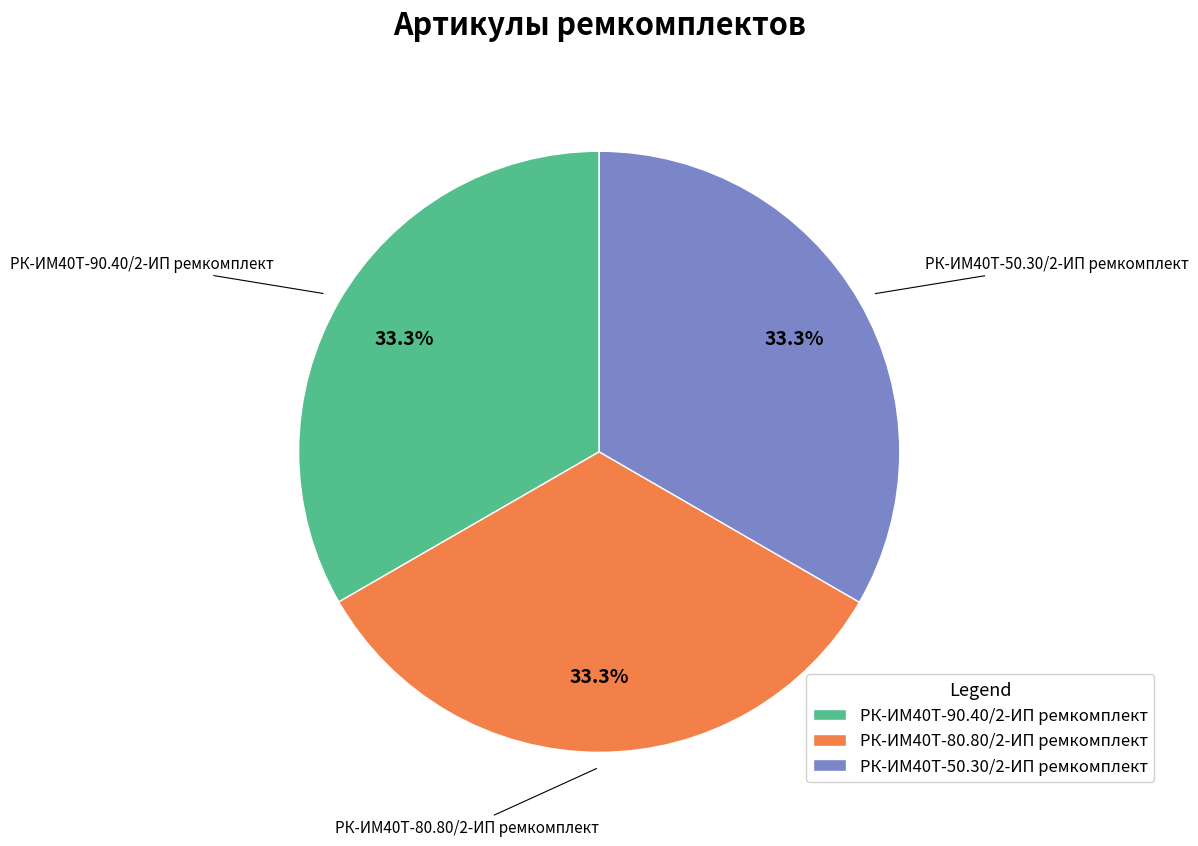

What percentage is NOT represented by РК-ИМ40T-80.80/2-ИП ремкомплект?

66.7%